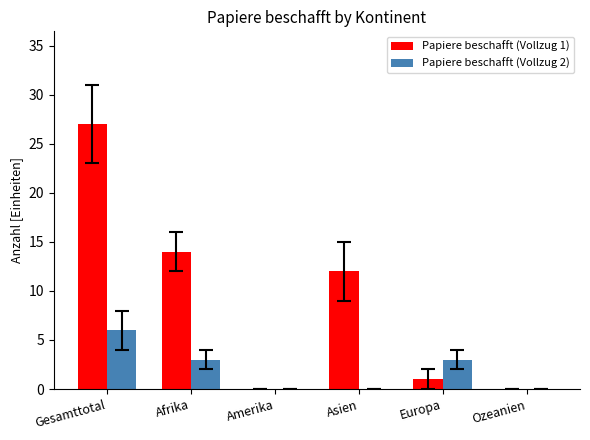

Which series has the largest total across all categories?

Papiere beschafft (Vollzug 1)